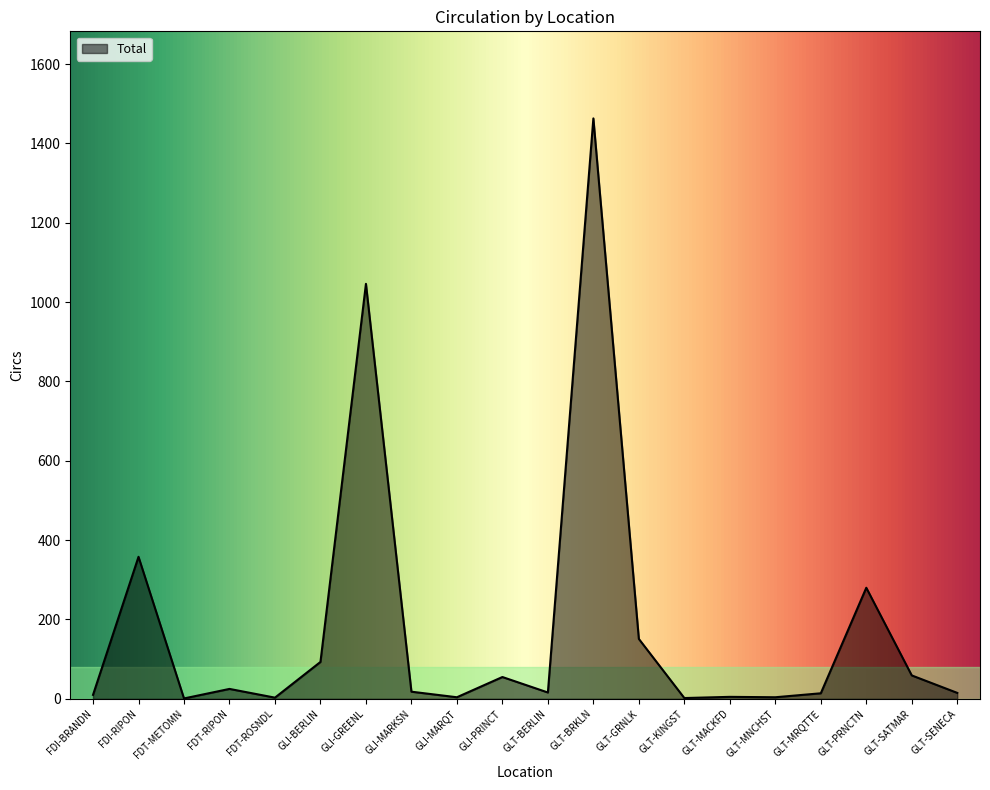

What is the maximum value shown in the chart?

1463